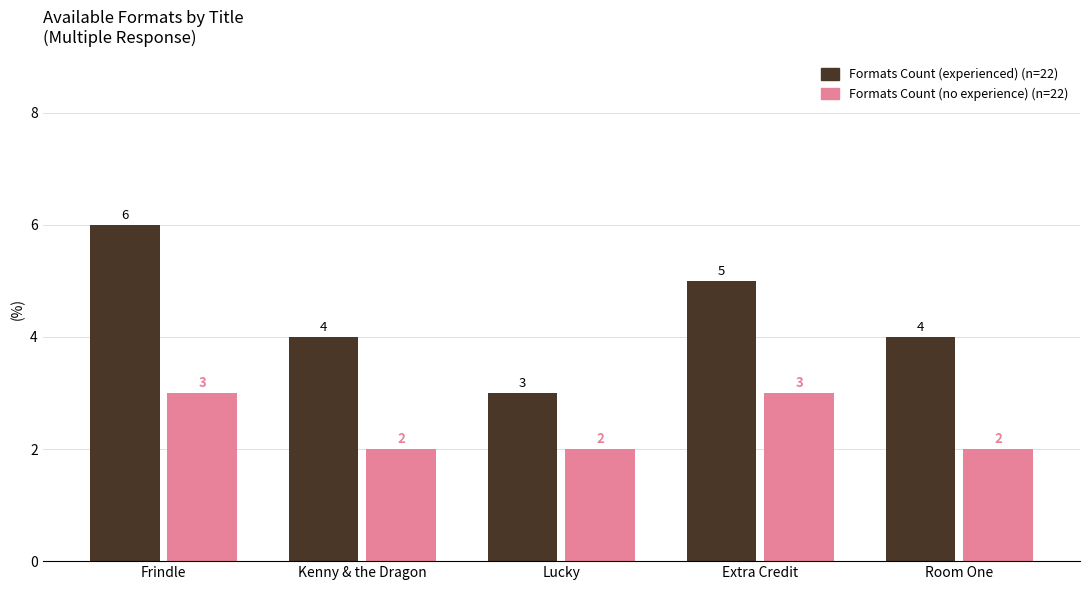

What is the label of the 5th bar from the left?

Room One